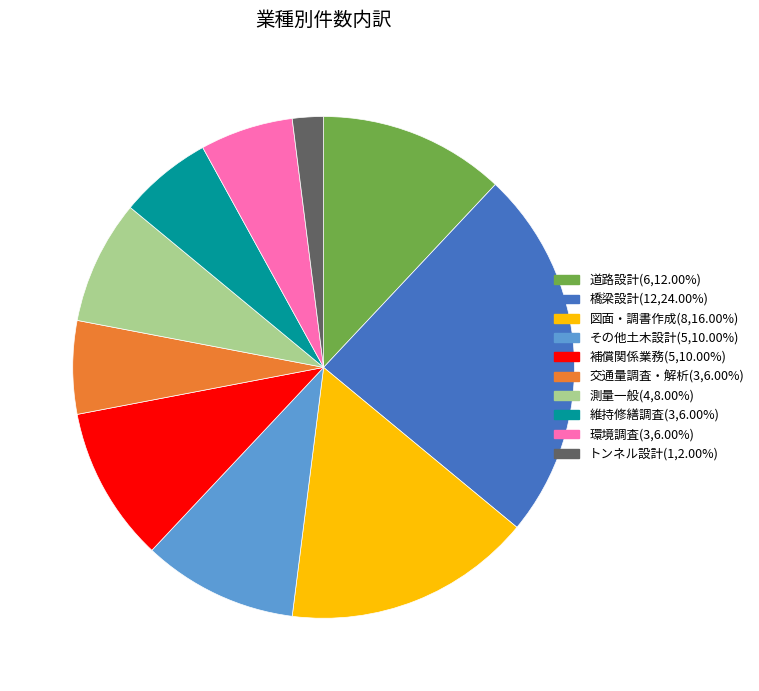

Count the number of slices in the pie.

10